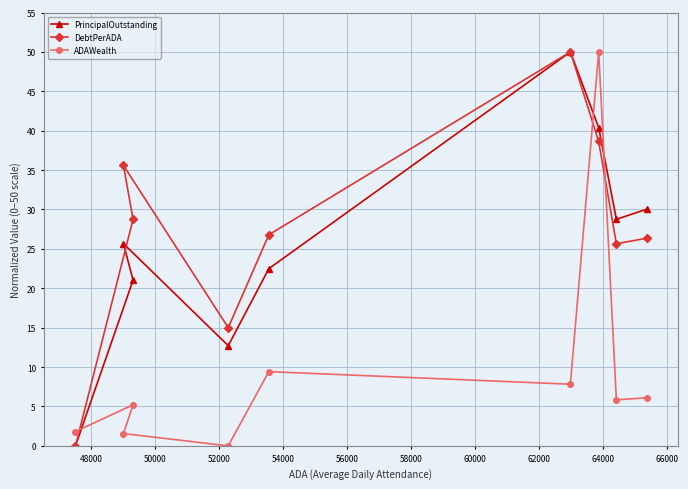

What is the maximum value shown in the chart?

50.0